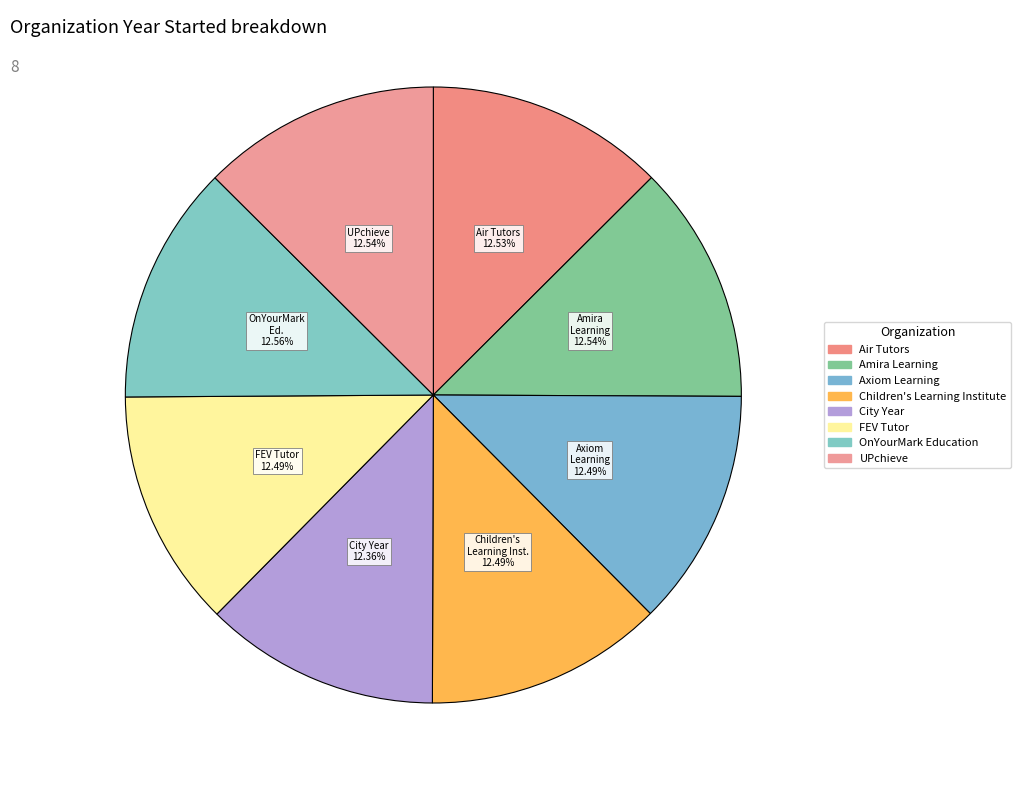

To the nearest percent, what is the average slice percentage?

12%